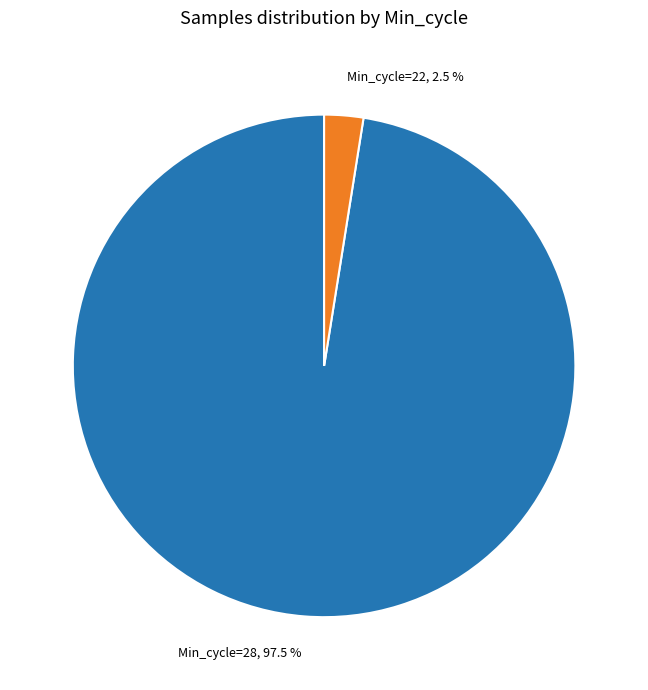

Is there any slice that represents more than half of the pie?

Yes